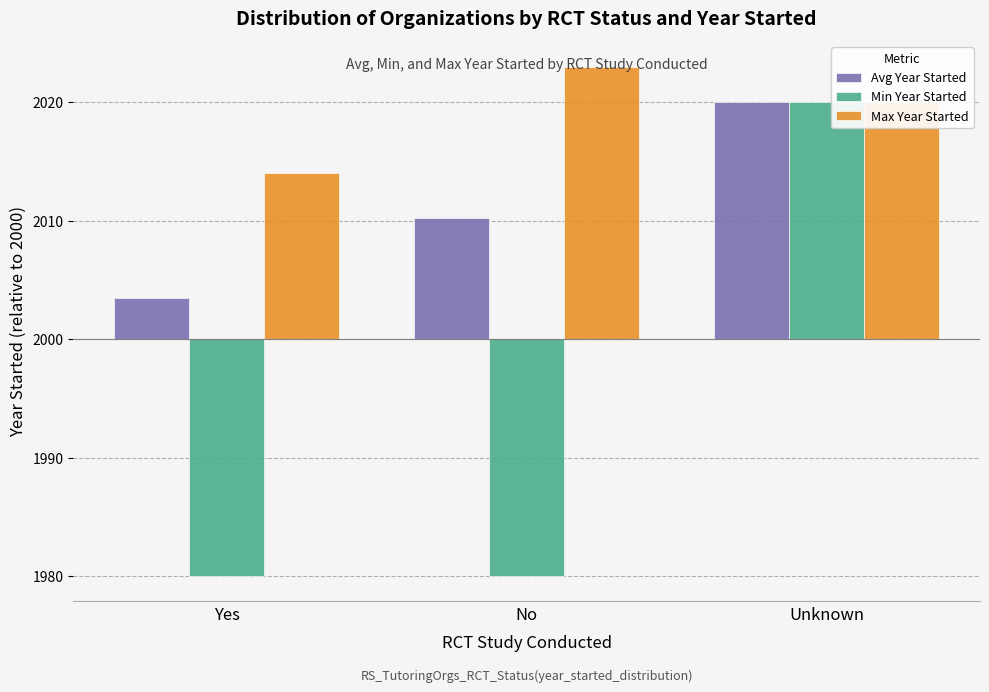

Are the bars horizontal?

No